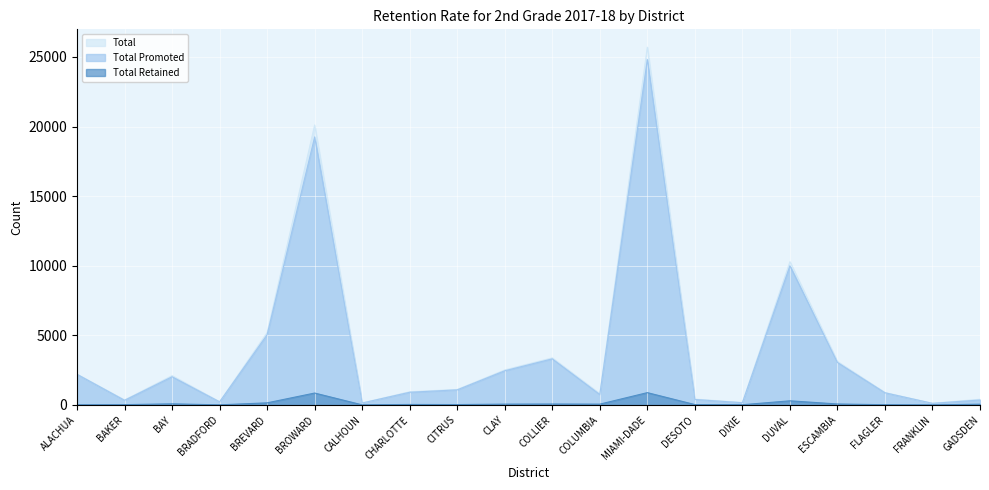

The Total series shows 2212 at ALACHUA. True or false?

True